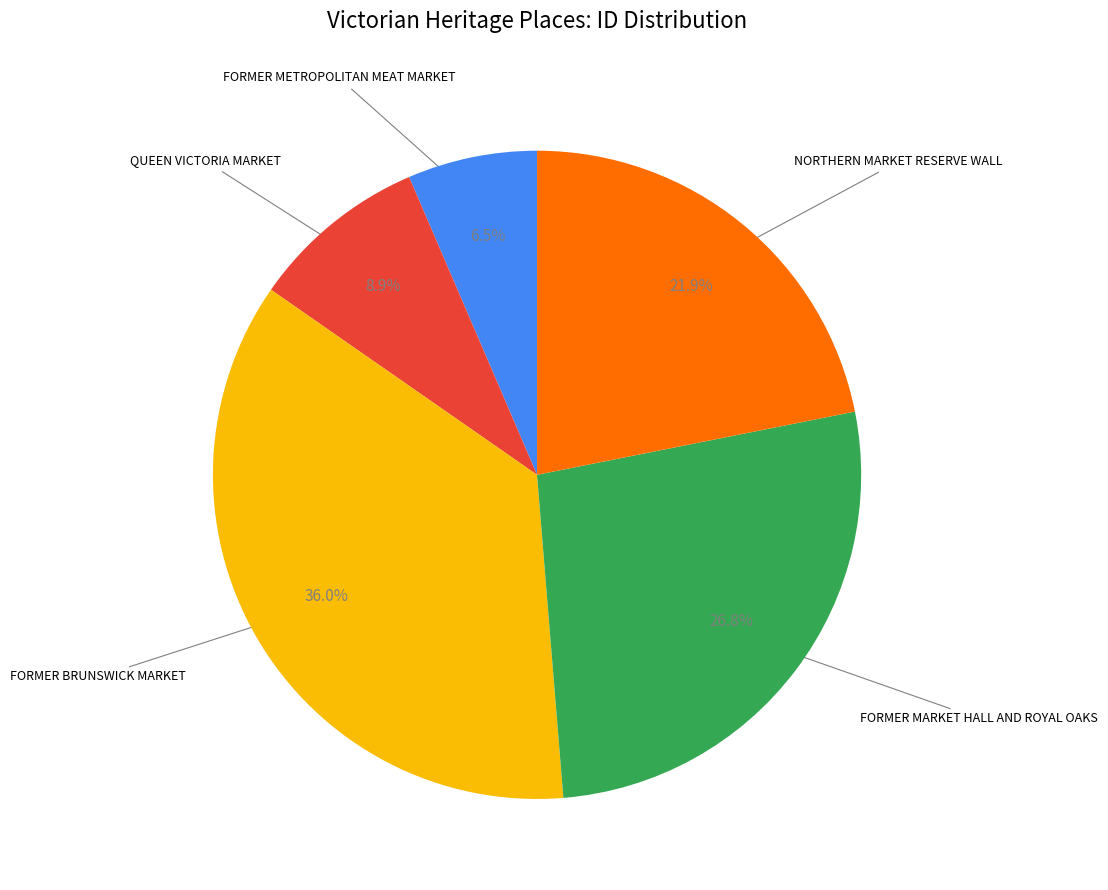

Is there any slice that represents more than half of the pie?

No